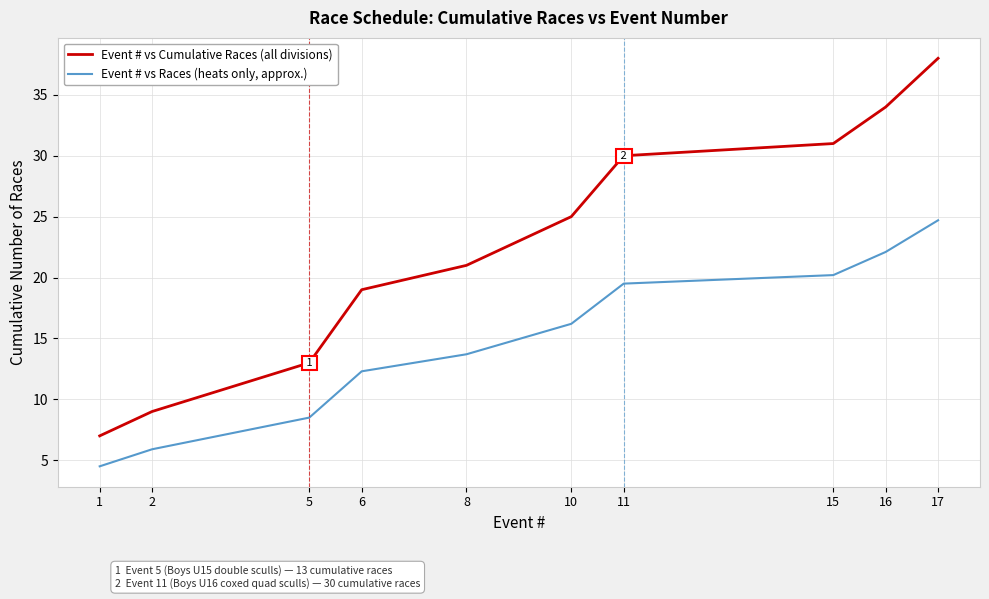

What is the total value across all series at 15?

51.2